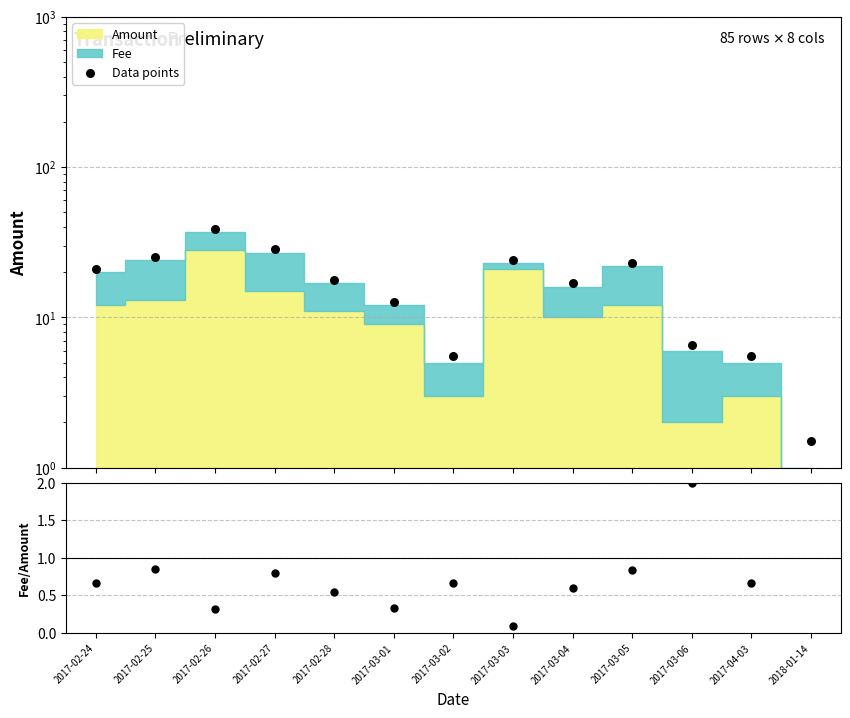

Which series contains the highest Y value?

Fee/Amount ratio